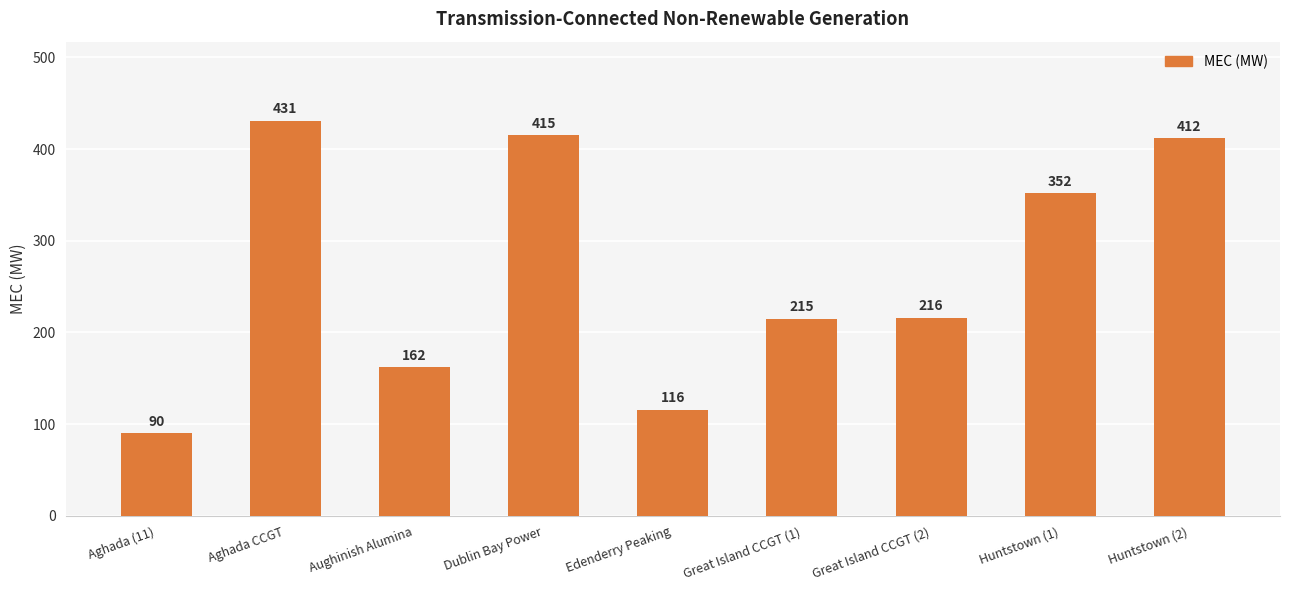

Reading right to left, what are all the values shown in this chart?

Huntstown (2)=412	Huntstown (1)=352	Great Island CCGT (2)=216	Great Island CCGT (1)=215	Edenderry Peaking=116	Dublin Bay Power=415	Aughinish Alumina=162	Aghada CCGT=431	Aghada (11)=90